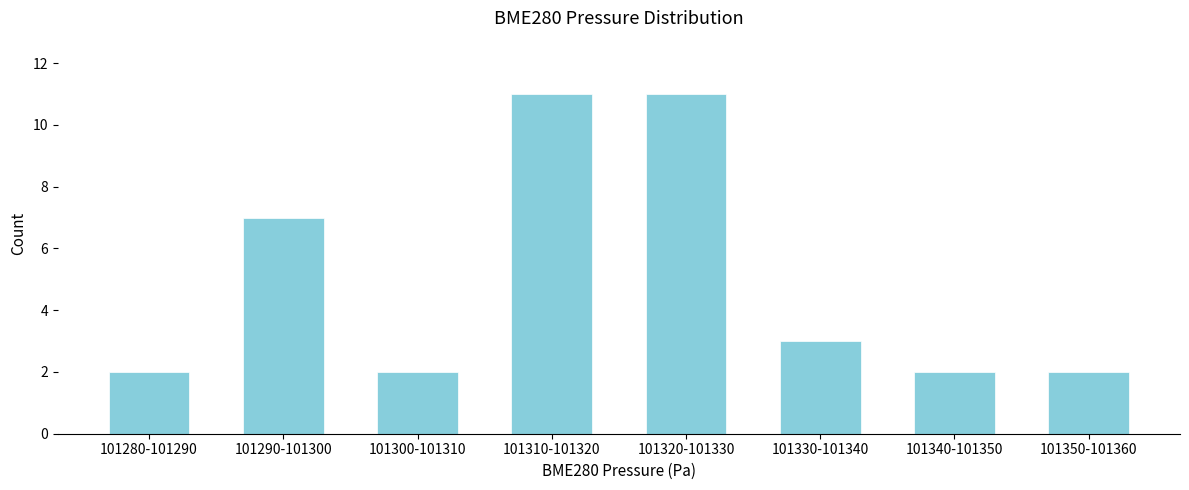

Reading right to left, transcribe all the data shown in this chart.

101350-101360=2	101340-101350=2	101330-101340=3	101320-101330=11	101310-101320=11	101300-101310=2	101290-101300=7	101280-101290=2